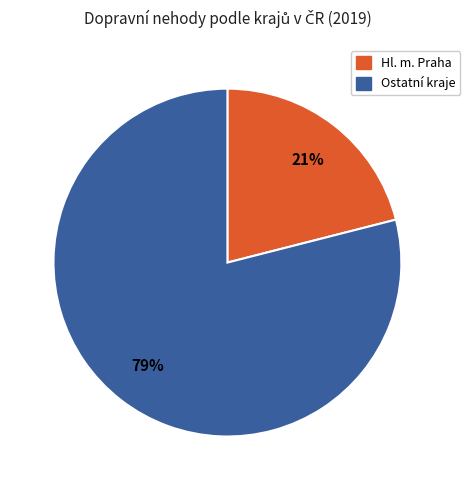

Is there a majority slice in this chart?

Yes